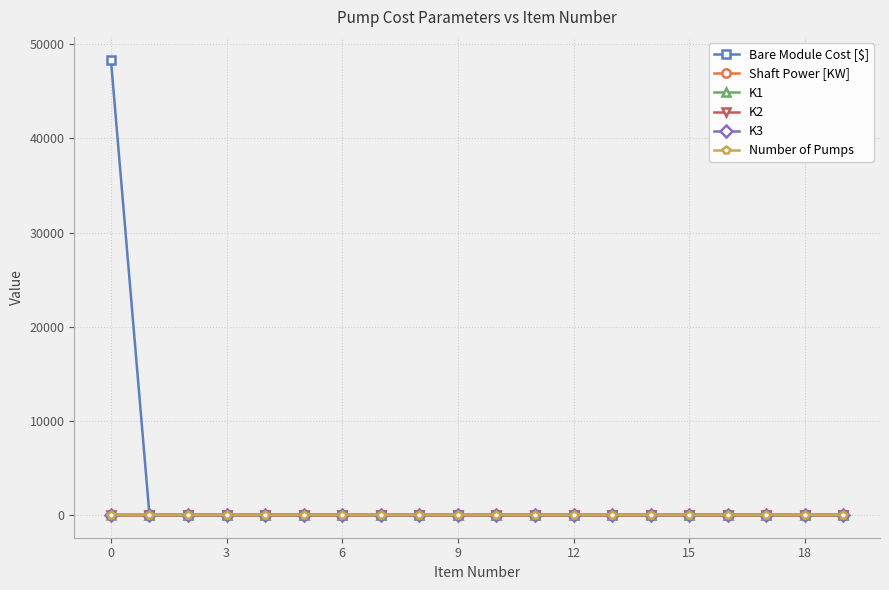

What is the maximum value shown in the chart?

48360.1